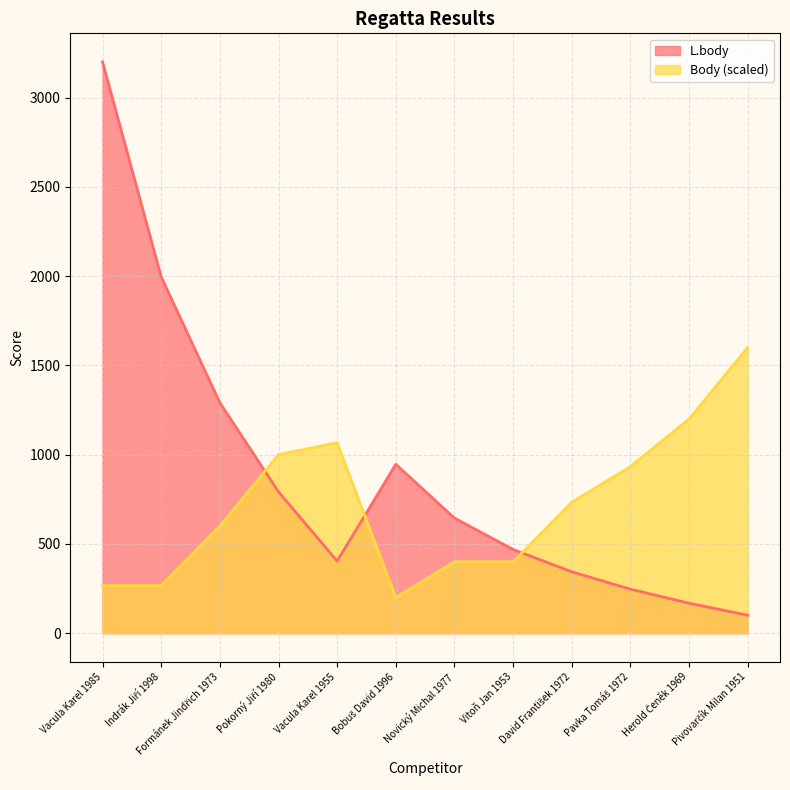

Does the chart display data point markers on the line(s)?

No